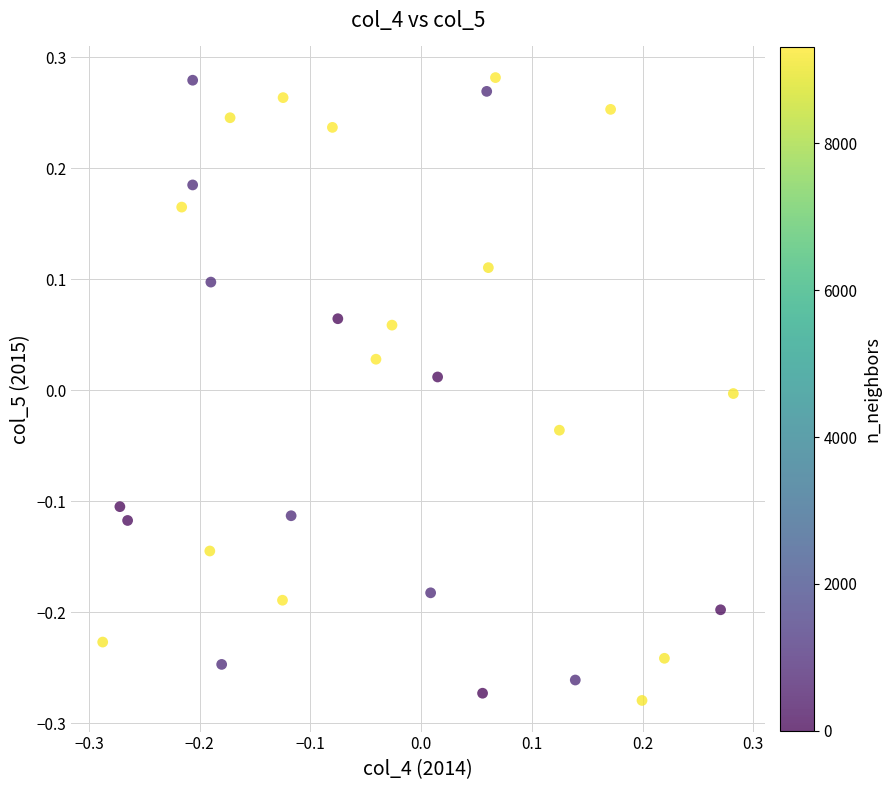

What is the range of X values (max minus min)?

0.6